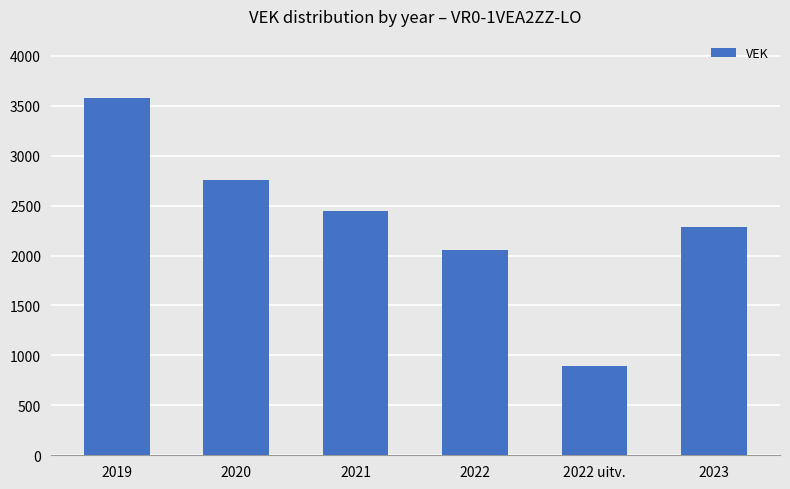

Approximately how many times larger is the value at 2023 compared to 2022 uitv.?

2.6